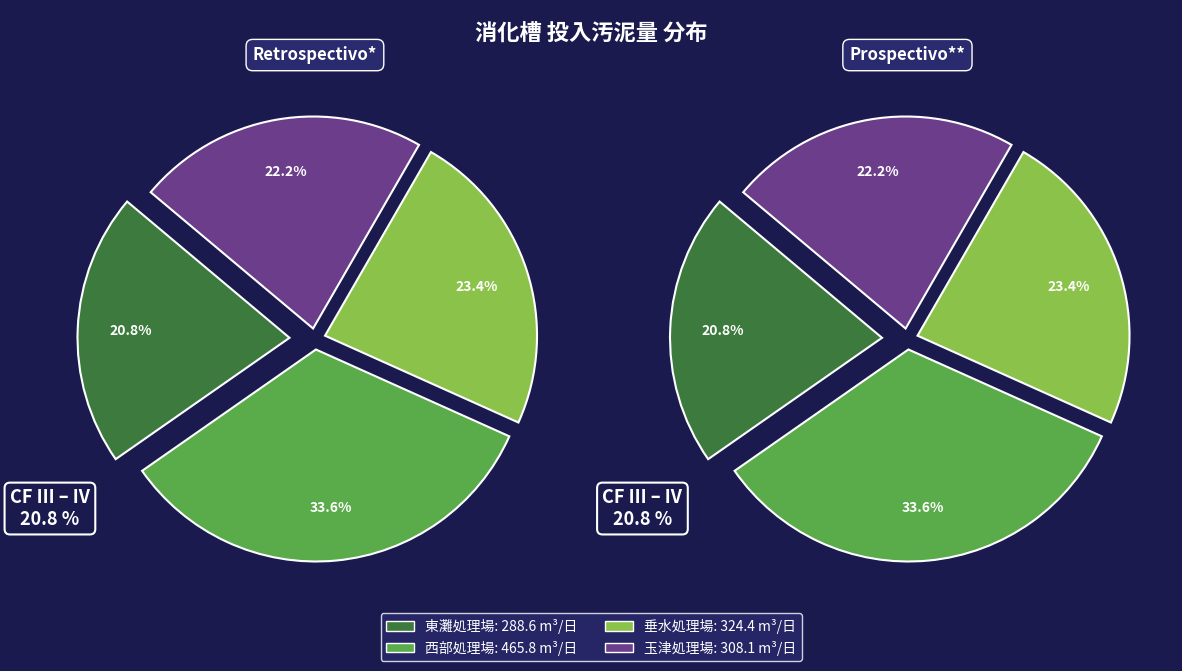

What is the largest slice in the pie chart?

西部処理場